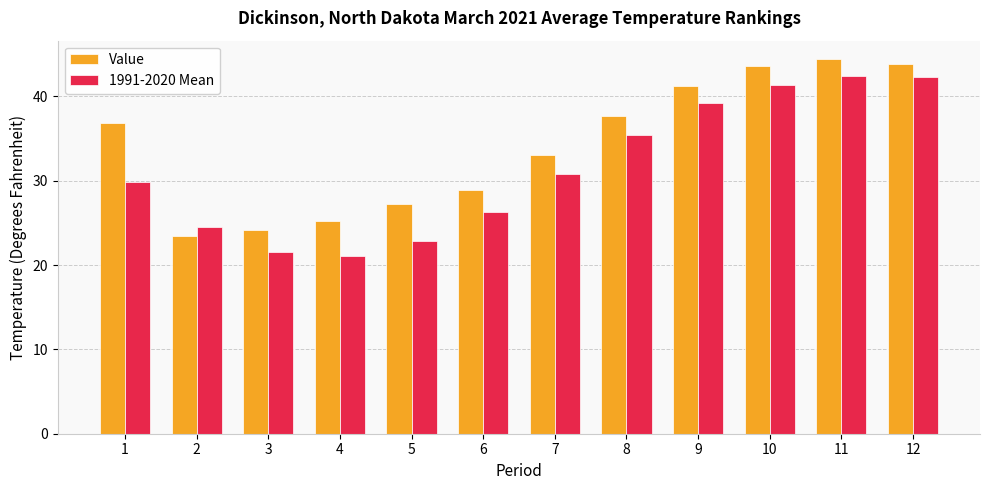

Are the bars horizontal?

No